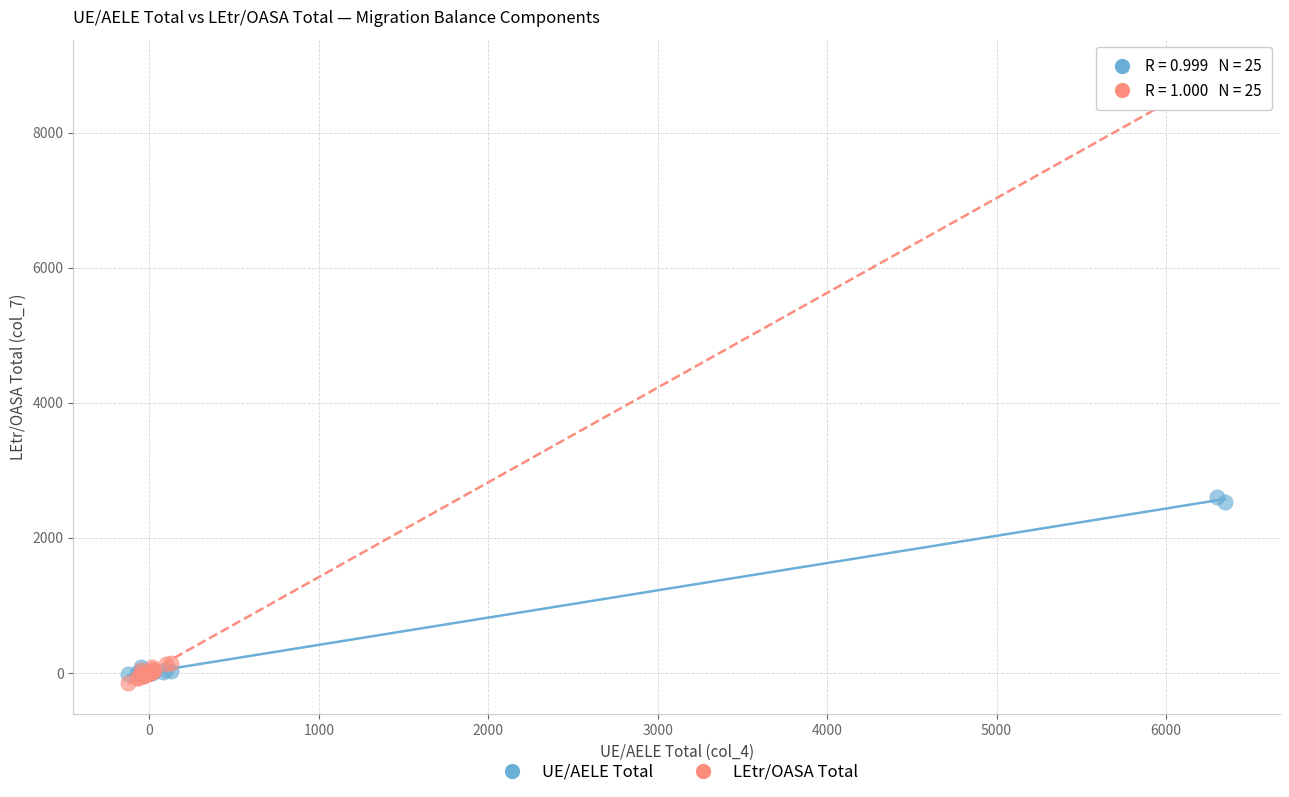

What are all the series names shown in the legend?

UE/AELE Total, LEtr/OASA Total